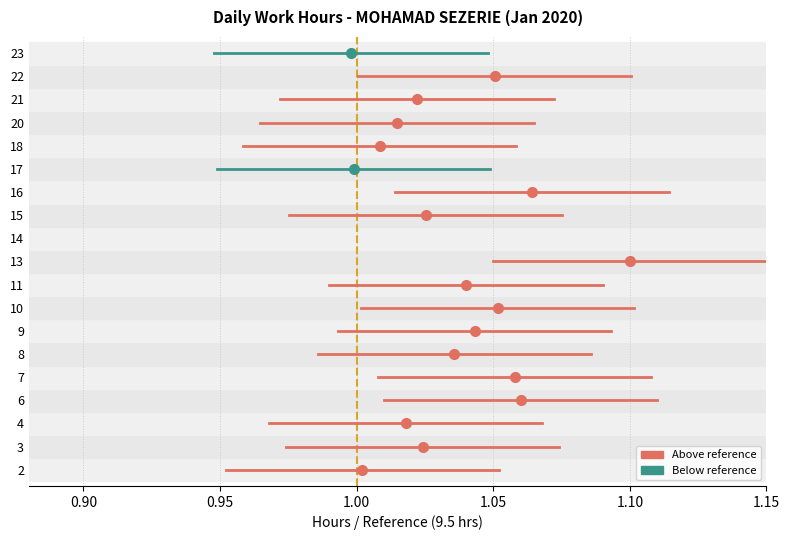

List the labels in order of value, smallest first.

14, 23, 17, 2, 18, 20, 4, 21, 3, 15, 8, 11, 9, 22, 10, 7, 6, 16, 13